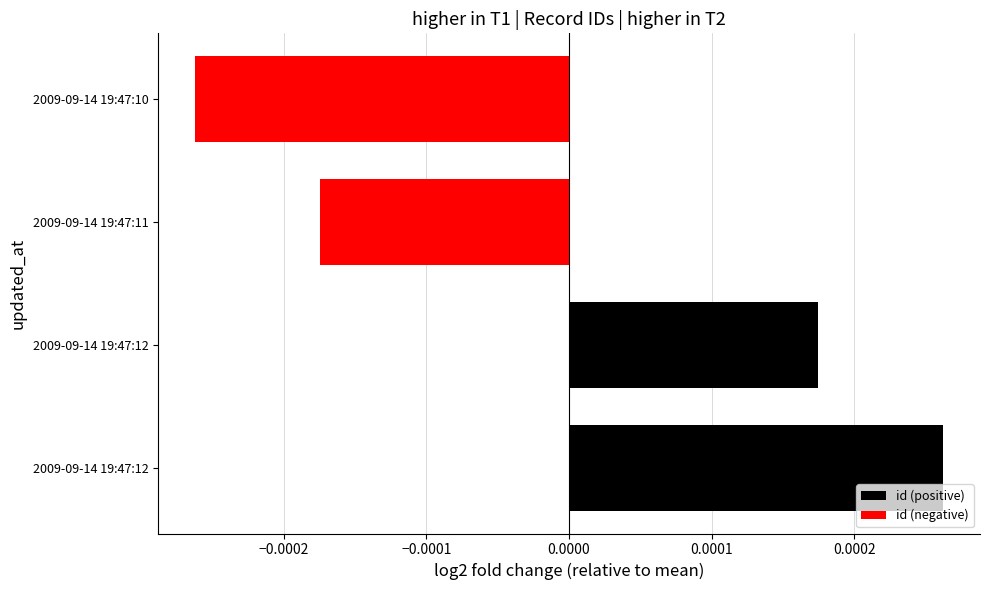

Are the bars grouped side by side (vs. stacked)?

No